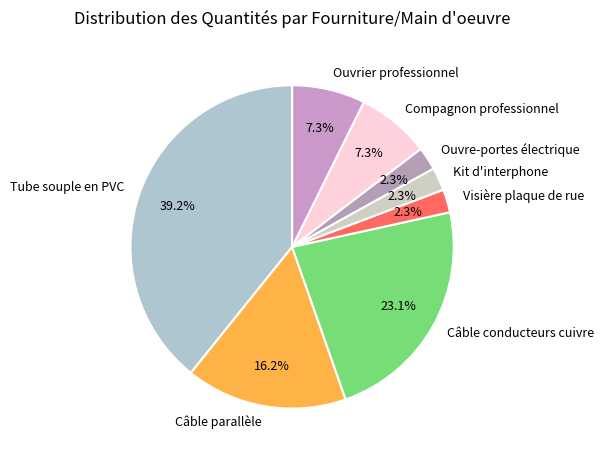

Which category has the biggest portion of the pie?

Tube souple en PVC